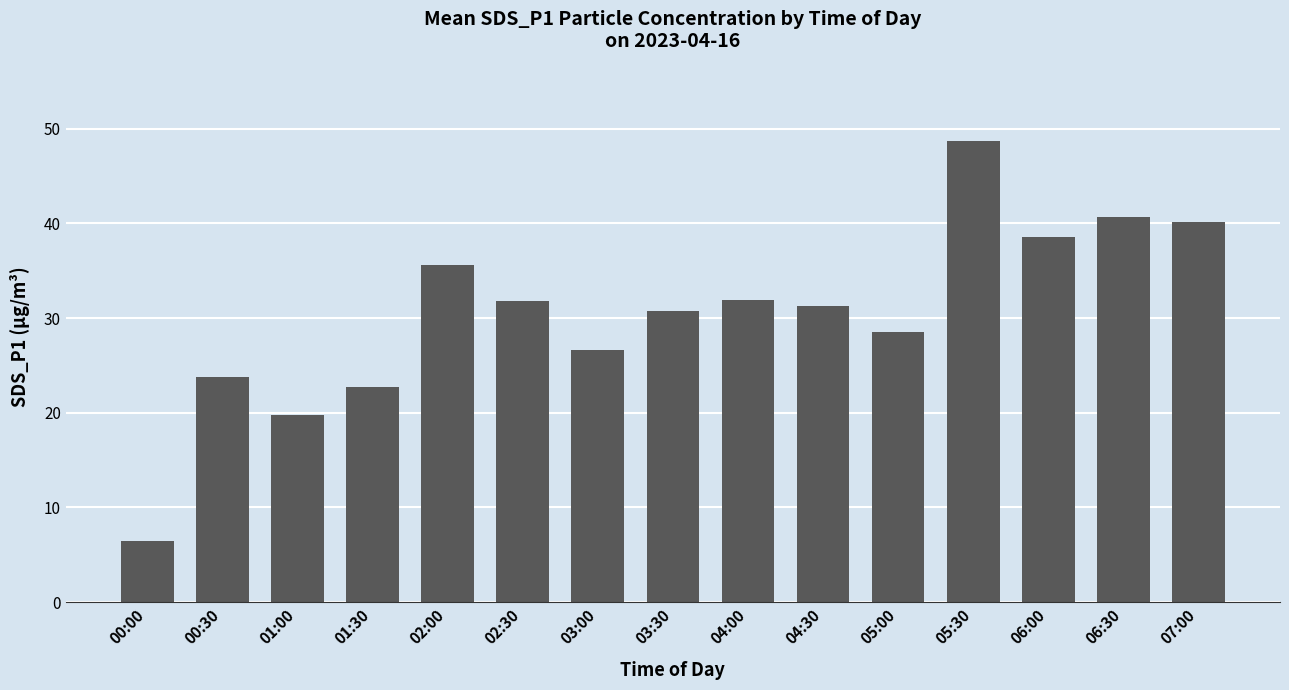

Are the bars grouped side by side (vs. stacked)?

No